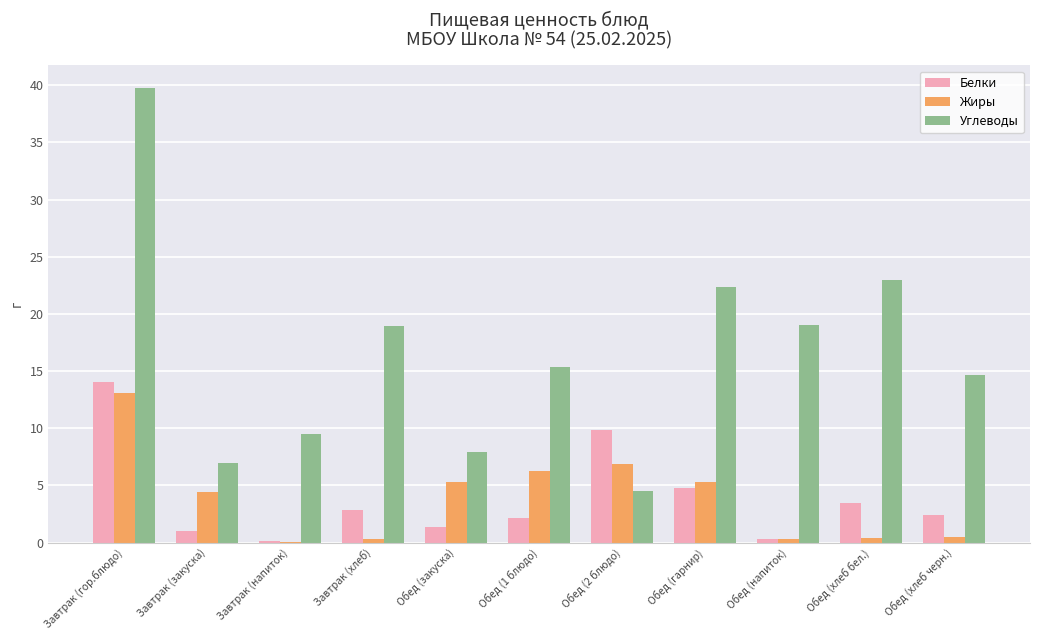

What are all the series names shown in the legend?

Белки, Жиры, Углеводы